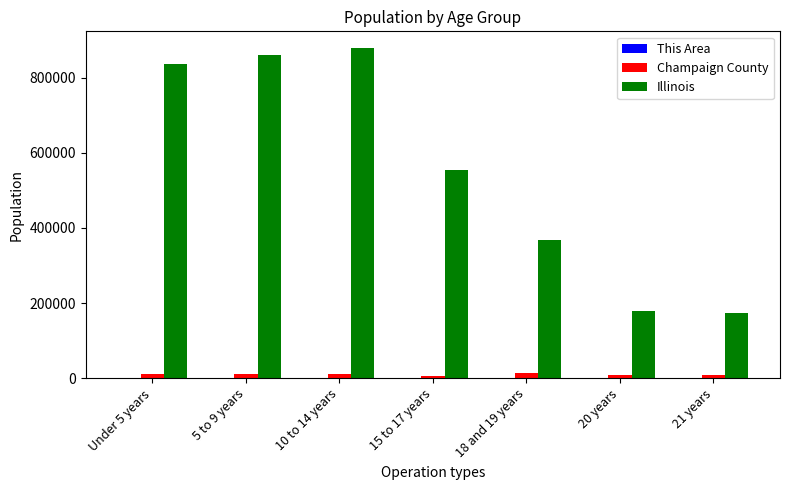

The Champaign County series shows 6573 at 15 to 17 years. True or false?

True